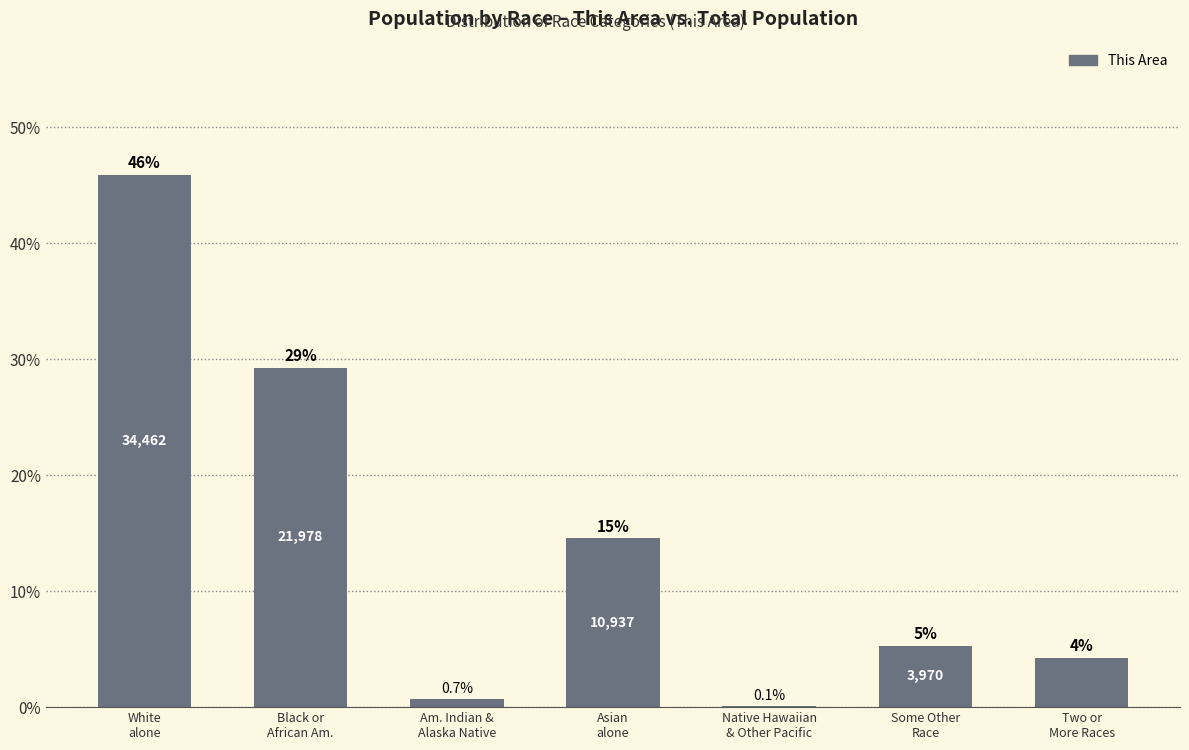

What is the label of the 3rd bar from the left?

Am. Indian &
Alaska Native